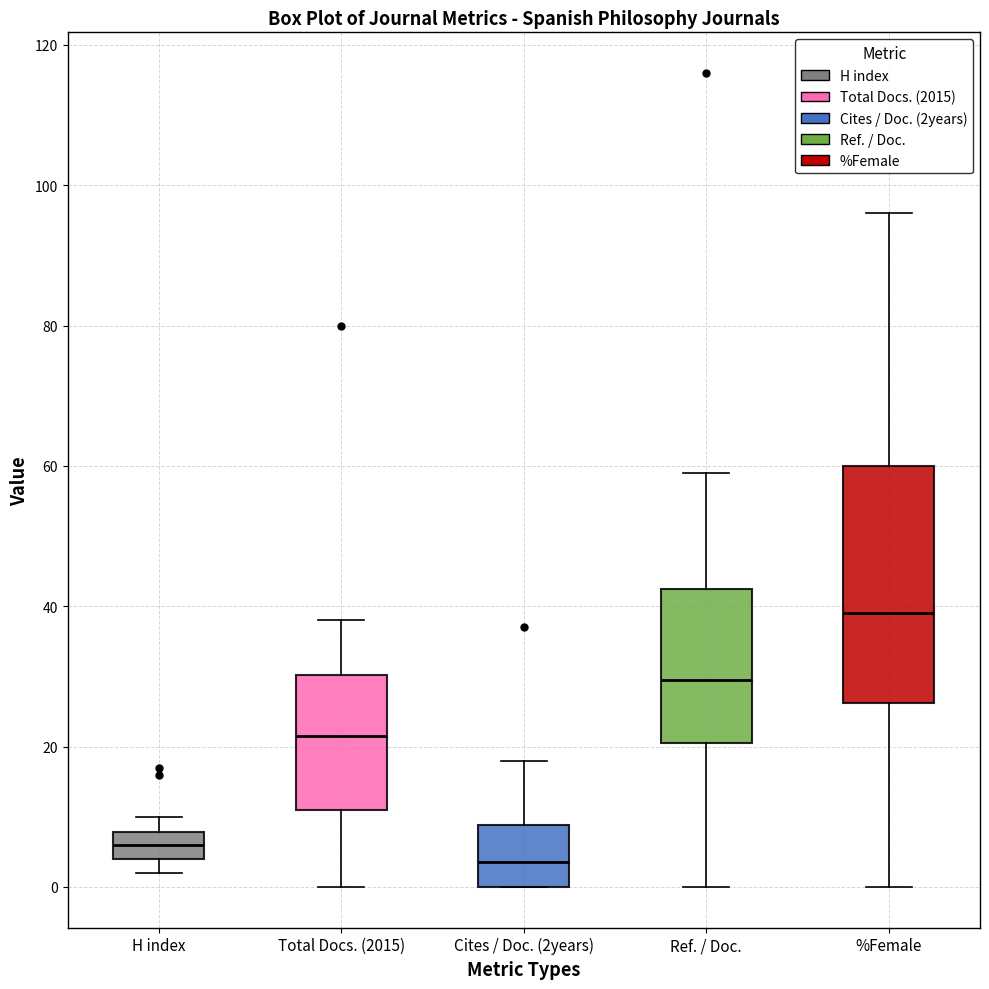

Reading left to right, transcribe this box plot: for each box, give where its median line is, the range the box spans, and where its two whiskers end, as read against the y-axis. The values are not printed on the chart, so give them approximately, as read against the axis.

H index: median 6, box 4 to 8, whiskers 2 to 10
Total Docs. (2015): median 22, box 12 to 30, whiskers 0 to 38
Cites / Doc. (2years): median 4, box 0 to 8, whiskers 0 to 18
Ref. / Doc.: median 30, box 20 to 42, whiskers 0 to 60
%Female: median 40, box 26 to 60, whiskers 0 to 96